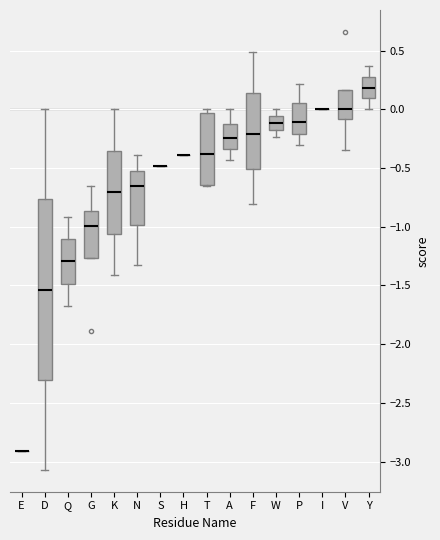

Where is the upper edge of the box for A on the y-axis? The values are not printed on the chart, so give them approximately, as read against the axis.

-0.10